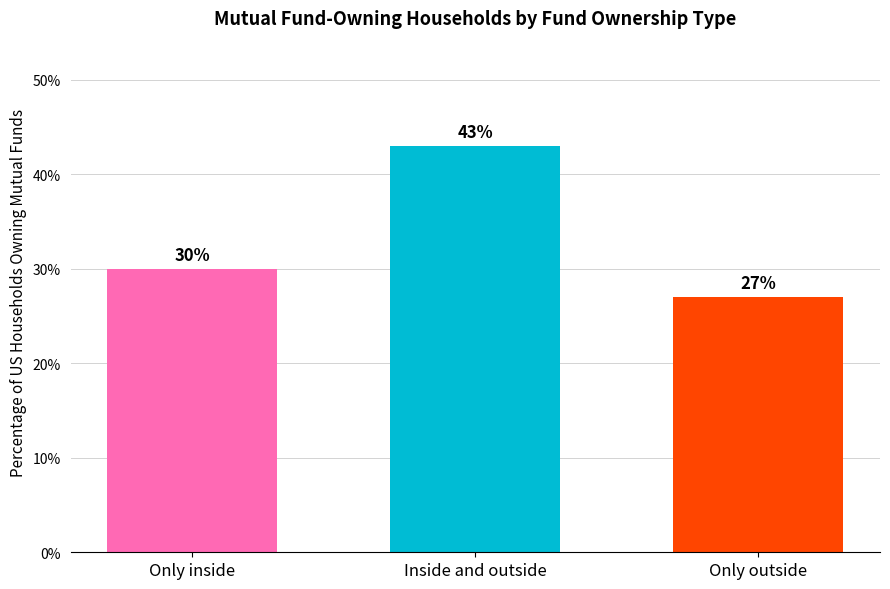

Rank the categories by value from highest to lowest.

Inside and outside, Only inside, Only outside